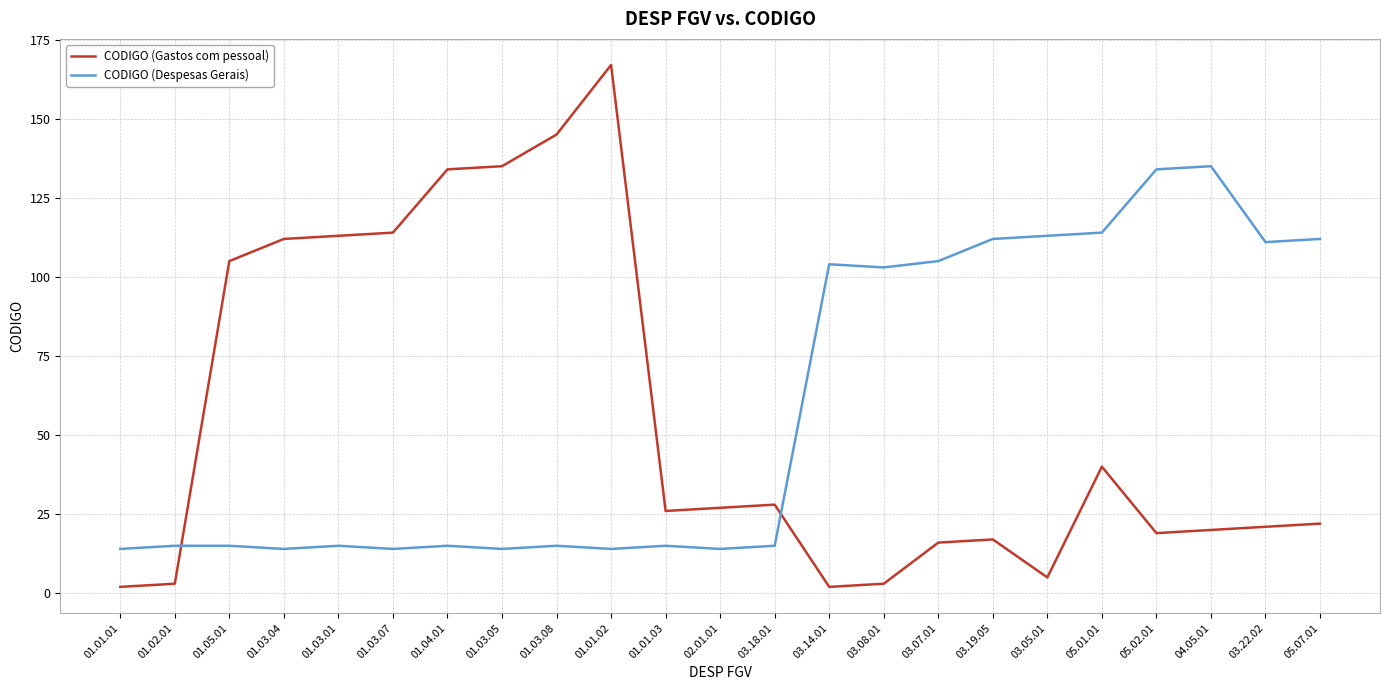

What is the average value of the CODIGO (Gastos com pessoal) series?

55